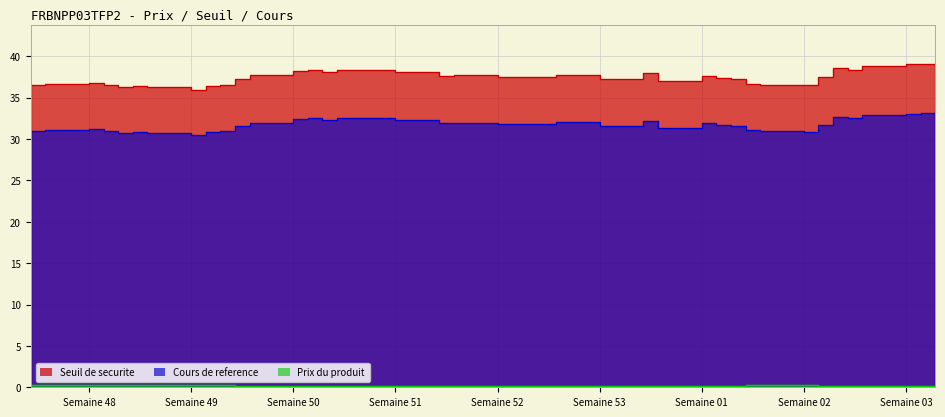

Where is Prix du produit nearest to the value 0?

2025-01-17